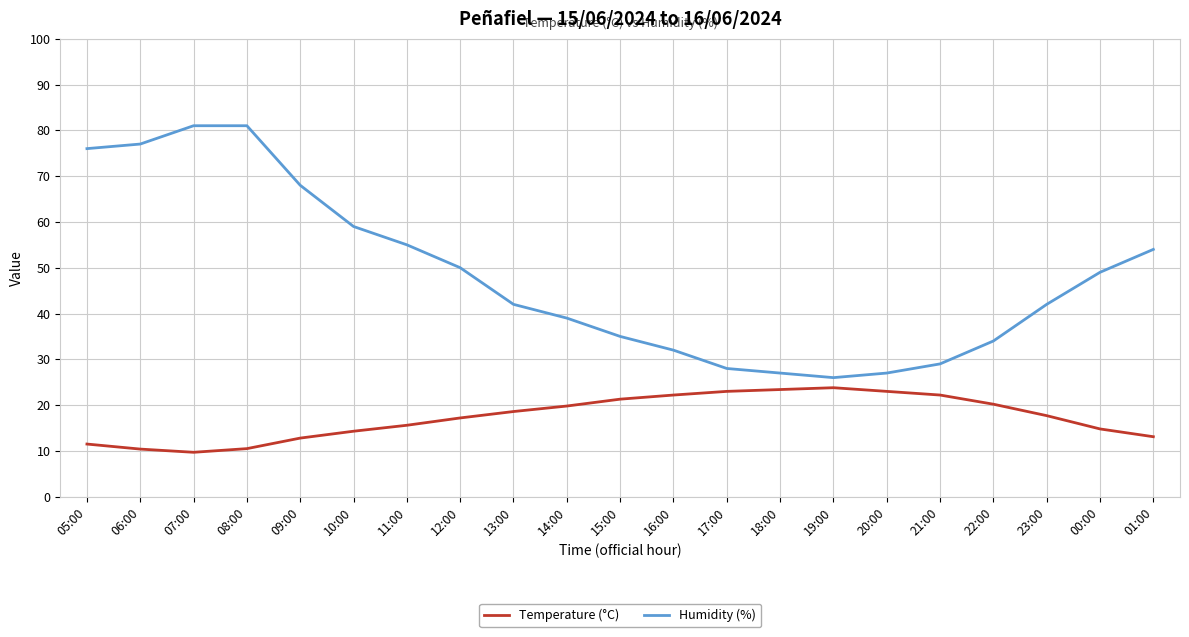

What value does the Temperature (°C) series have at 13:00?

18.6